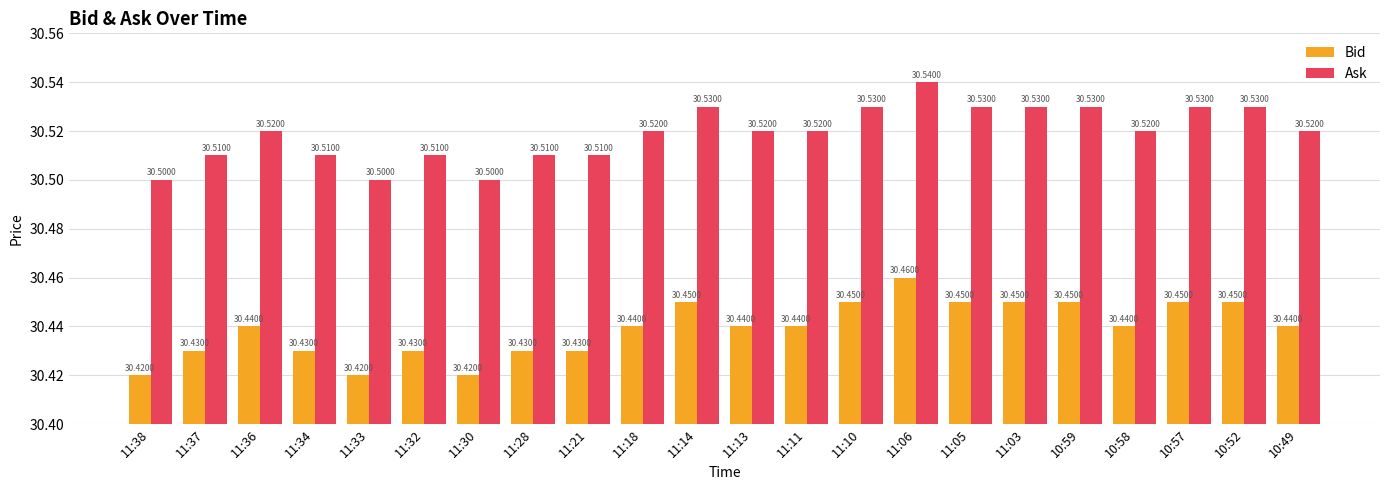

Is the value of Ask at 10:49 greater than the value of Bid at 11:34?

Yes